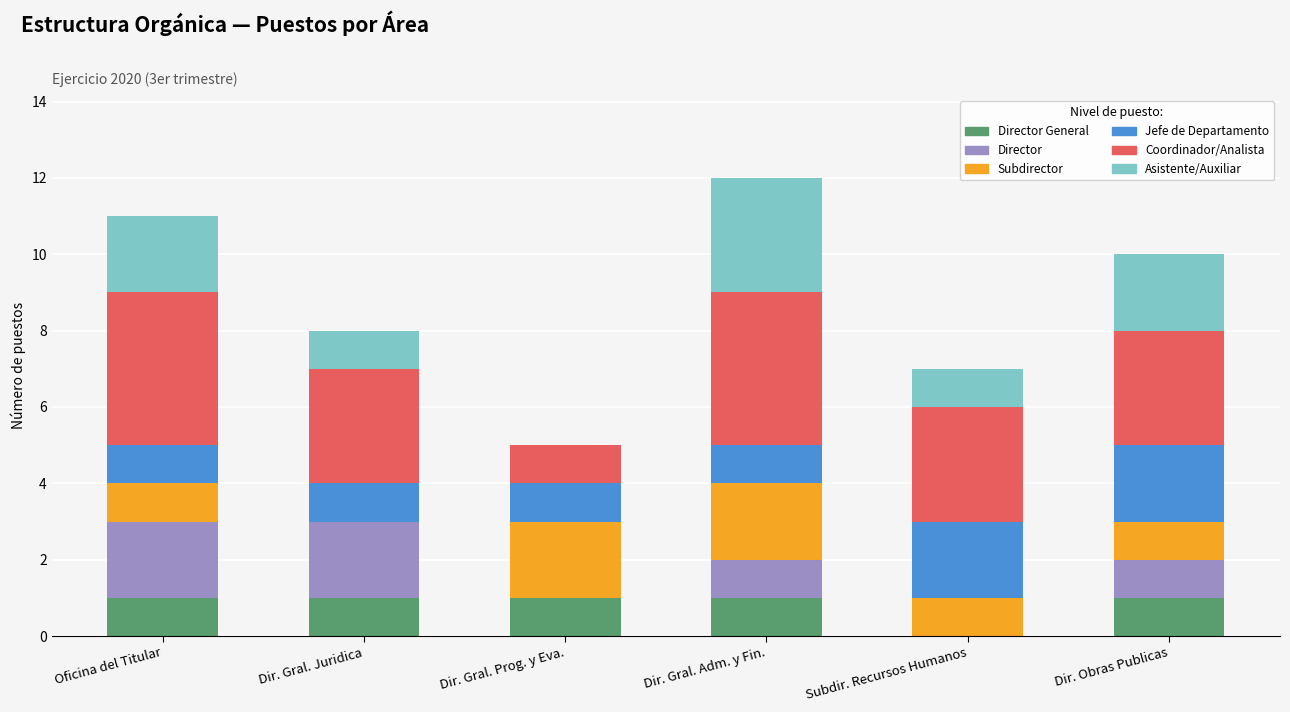

What is the total value across all series at Dir. Gral. Adm. y Fin.?

12